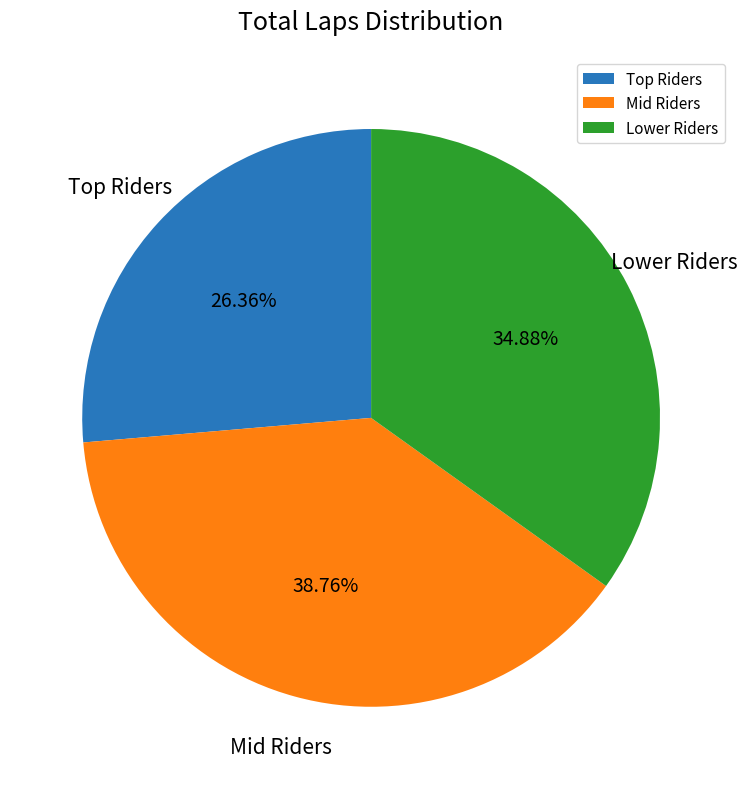

Is Lower Riders the majority of the pie?

No